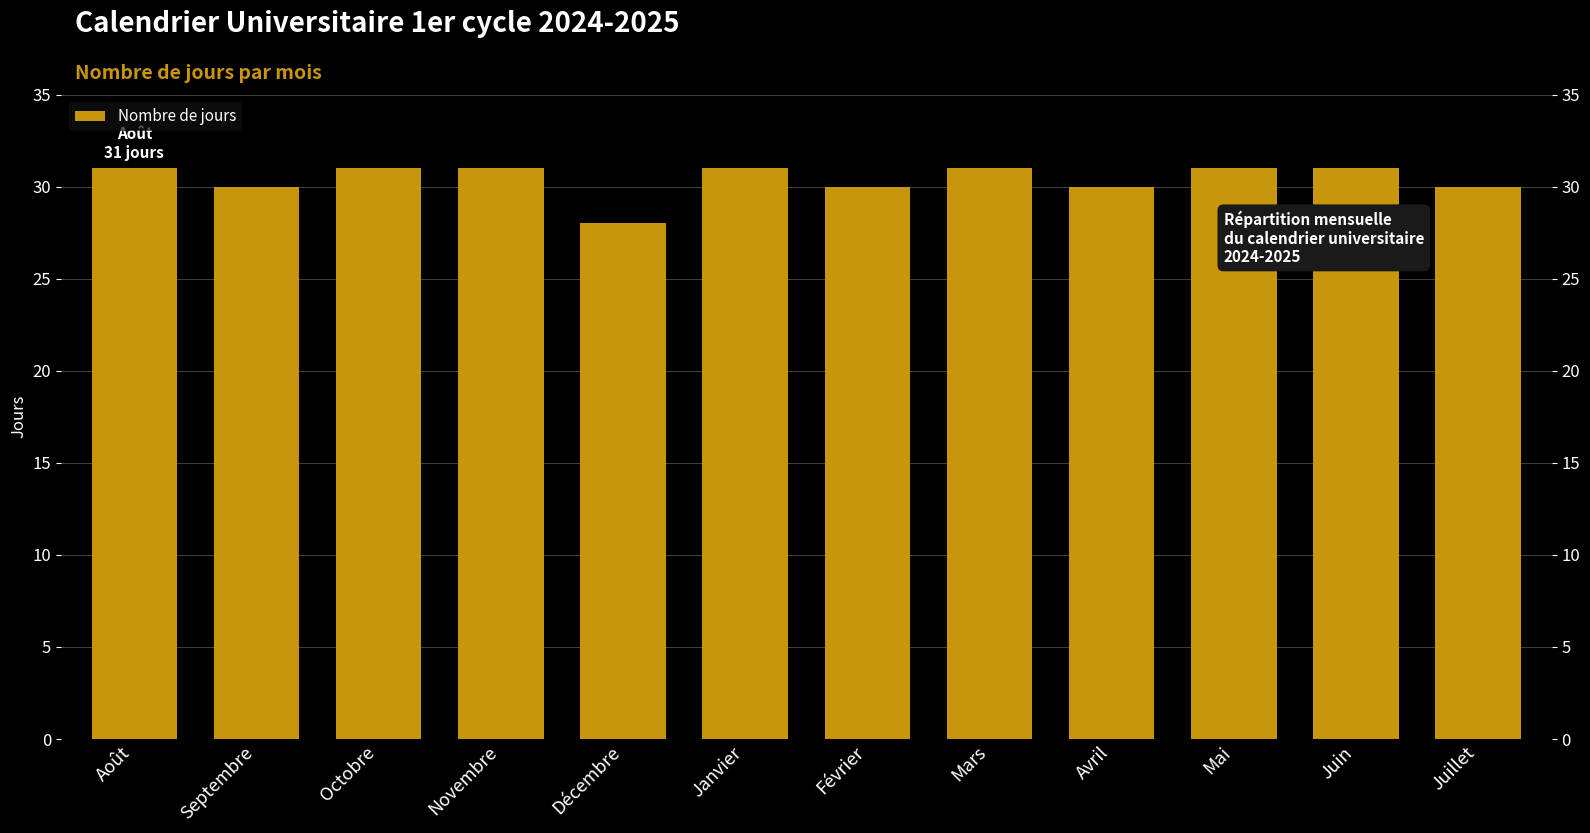

Does the chart contain stacked bars?

No